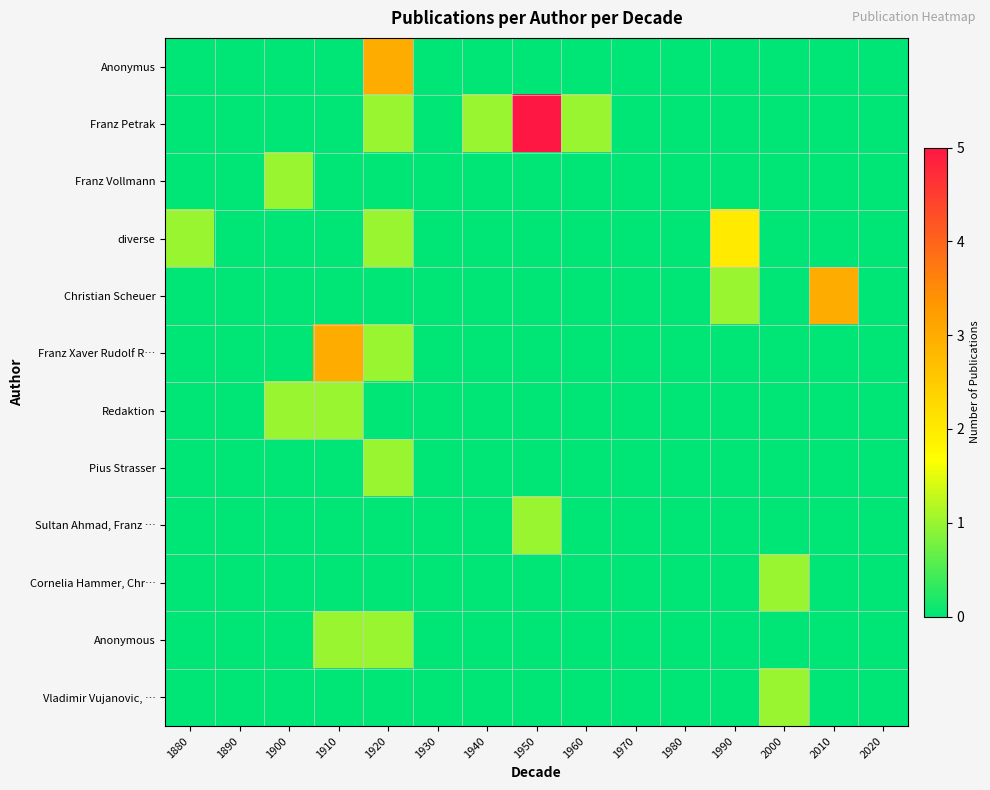

Reading right to left, list all the values displayed in this chart.

Anonymus: 2020=0	2010=0	2000=0	1990=0	1980=0	1970=0	1960=0	1950=0	1940=0	1930=0	1920=3	1910=0	1900=0	1890=0	1880=0
Franz Petrak: 2020=0	2010=0	2000=0	1990=0	1980=0	1970=0	1960=1	1950=5	1940=1	1930=0	1920=1	1910=0	1900=0	1890=0	1880=0
Franz Vollmann: 2020=0	2010=0	2000=0	1990=0	1980=0	1970=0	1960=0	1950=0	1940=0	1930=0	1920=0	1910=0	1900=1	1890=0	1880=0
diverse: 2020=0	2010=0	2000=0	1990=2	1980=0	1970=0	1960=0	1950=0	1940=0	1930=0	1920=1	1910=0	1900=0	1890=0	1880=1
Christian Scheuer: 2020=0	2010=3	2000=0	1990=1	1980=0	1970=0	1960=0	1950=0	1940=0	1930=0	1920=0	1910=0	1900=0	1890=0	1880=0
Franz Xaver Rudolf R…: 2020=0	2010=0	2000=0	1990=0	1980=0	1970=0	1960=0	1950=0	1940=0	1930=0	1920=1	1910=3	1900=0	1890=0	1880=0
Redaktion: 2020=0	2010=0	2000=0	1990=0	1980=0	1970=0	1960=0	1950=0	1940=0	1930=0	1920=0	1910=1	1900=1	1890=0	1880=0
Pius Strasser: 2020=0	2010=0	2000=0	1990=0	1980=0	1970=0	1960=0	1950=0	1940=0	1930=0	1920=1	1910=0	1900=0	1890=0	1880=0
Sultan Ahmad, Franz …: 2020=0	2010=0	2000=0	1990=0	1980=0	1970=0	1960=0	1950=1	1940=0	1930=0	1920=0	1910=0	1900=0	1890=0	1880=0
Cornelia Hammer, Chr…: 2020=0	2010=0	2000=1	1990=0	1980=0	1970=0	1960=0	1950=0	1940=0	1930=0	1920=0	1910=0	1900=0	1890=0	1880=0
Anonymous: 2020=0	2010=0	2000=0	1990=0	1980=0	1970=0	1960=0	1950=0	1940=0	1930=0	1920=1	1910=1	1900=0	1890=0	1880=0
Vladimir Vujanovic, …: 2020=0	2010=0	2000=1	1990=0	1980=0	1970=0	1960=0	1950=0	1940=0	1930=0	1920=0	1910=0	1900=0	1890=0	1880=0